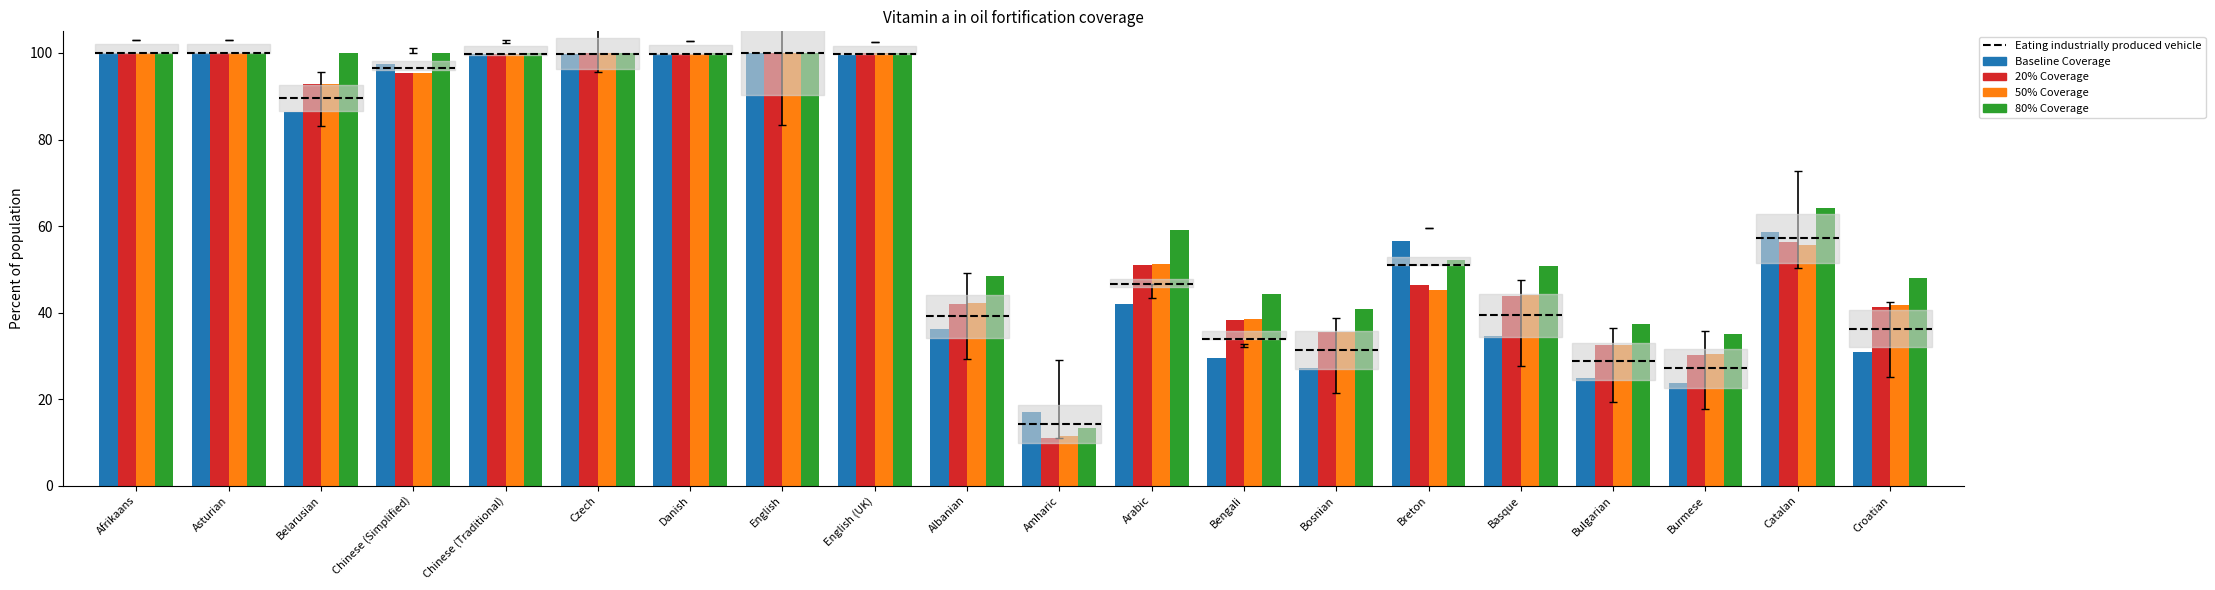

Which series has the largest total across all categories?

80% Coverage